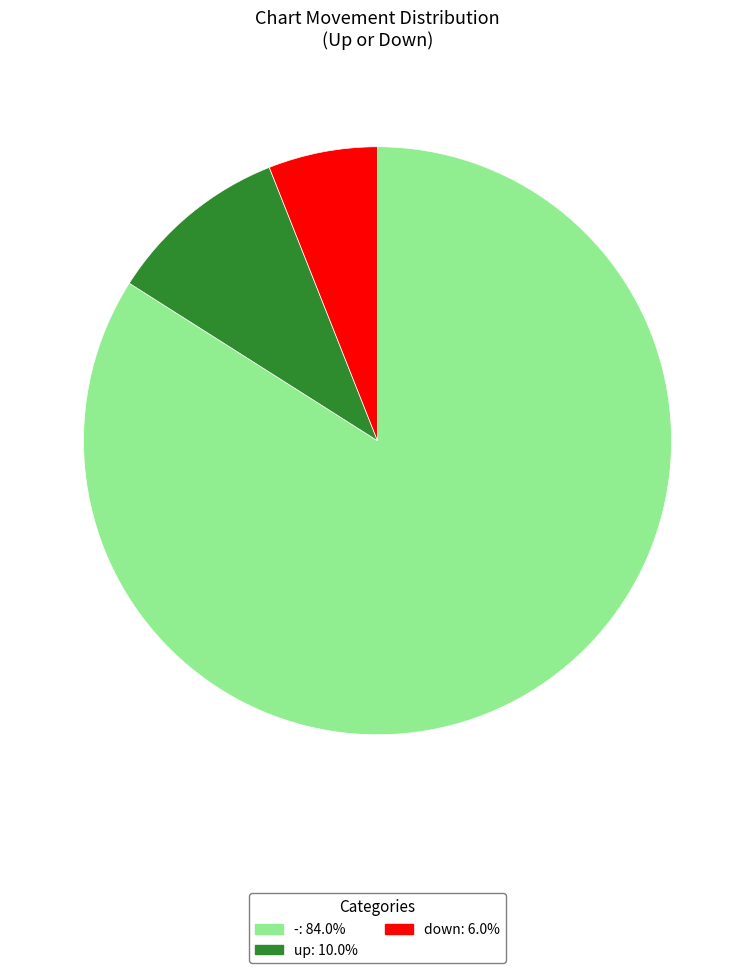

Do - and up together represent more than half of the pie?

Yes